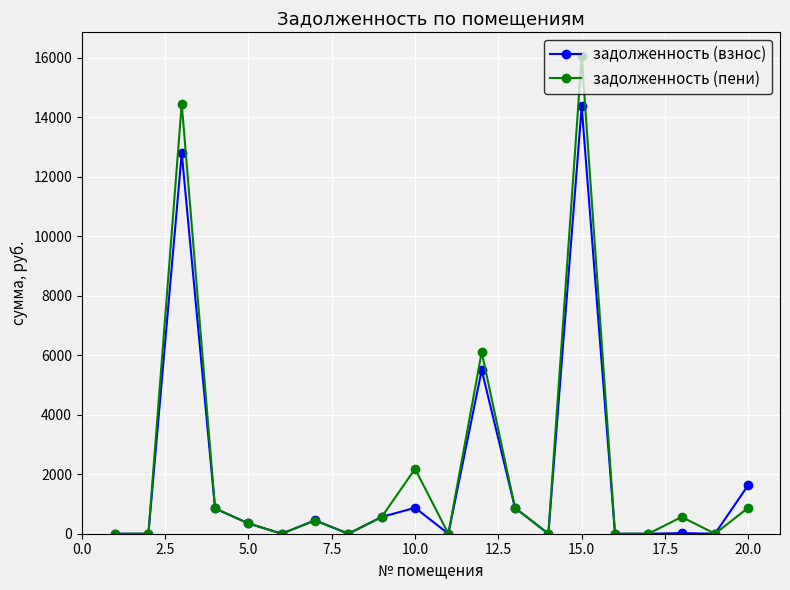

What is the value of the задолженность (пени) point at the 18th from the left?

563.5